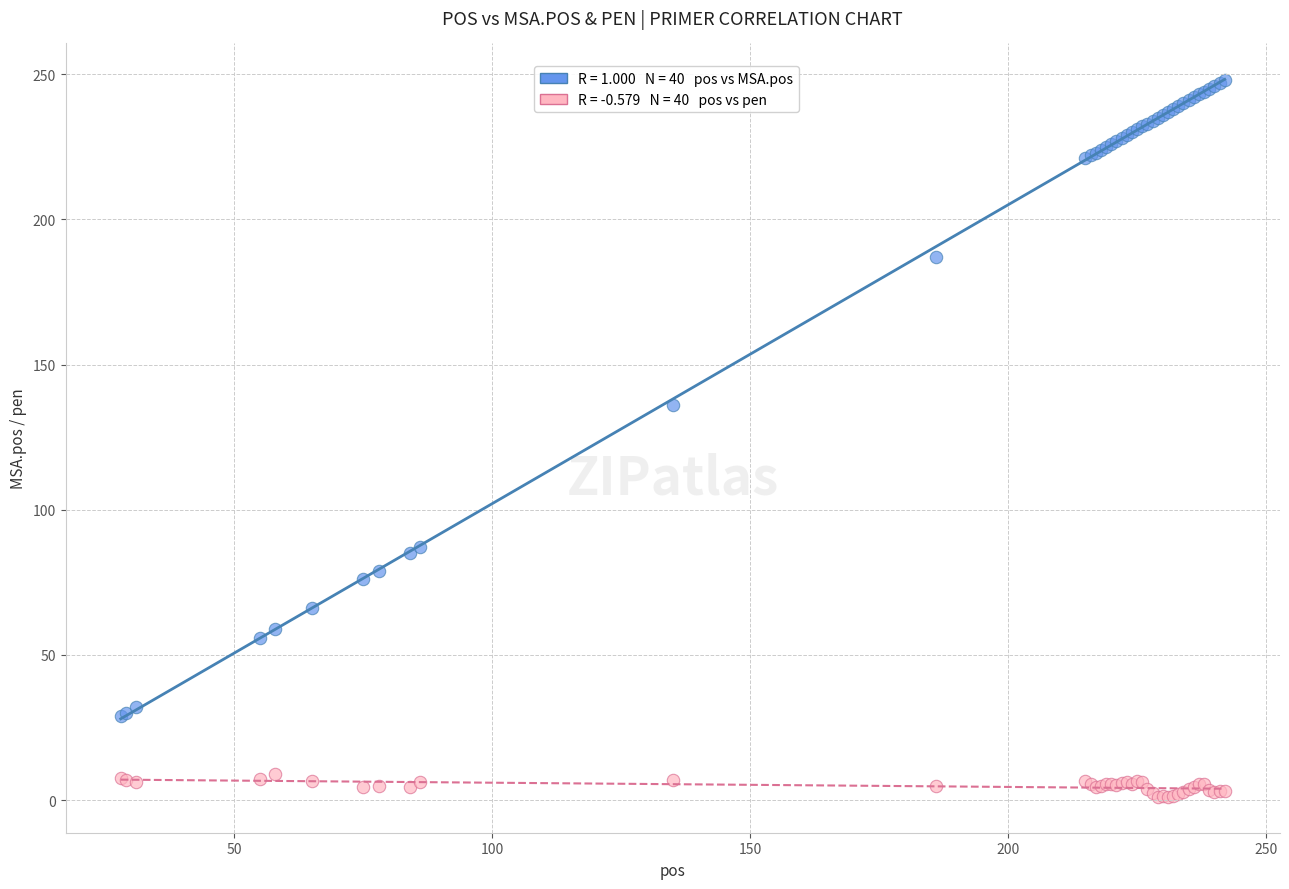

Across all series, what Y value is closest to 124?

136.0